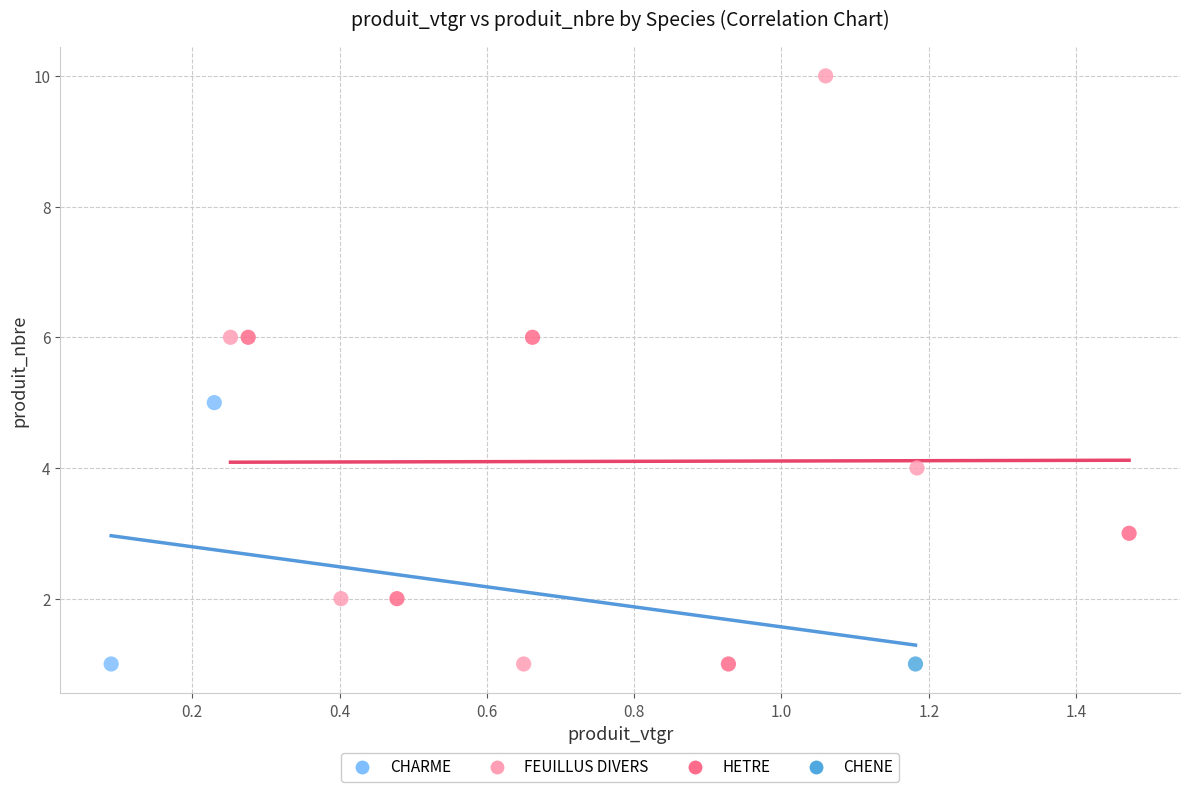

What are all the series names shown in the legend?

CHARME, FEUILLUS DIVERS, HETRE, CHENE